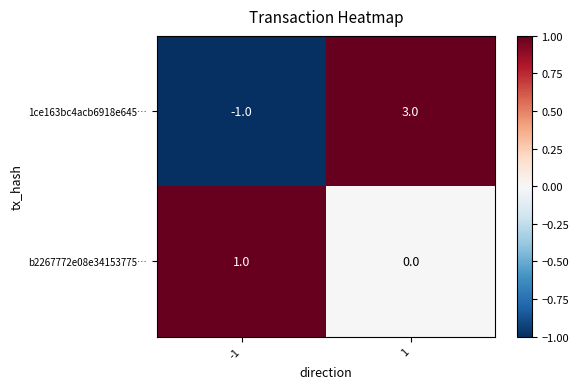

How many values in the b2267772e08e34153775… series are below 1?

1